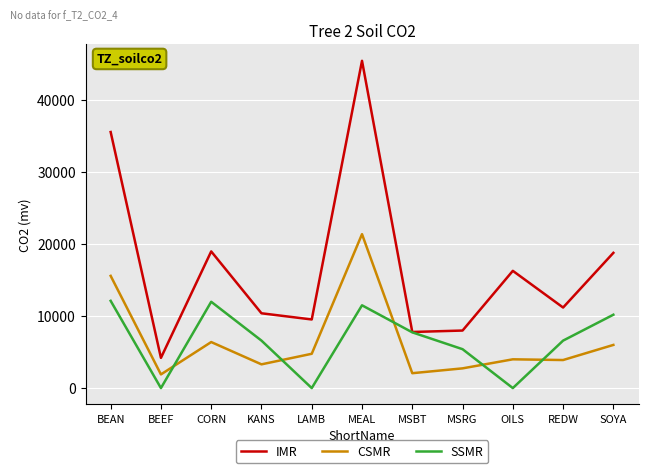

True or false: CSMR and IMR cross at least once.

False